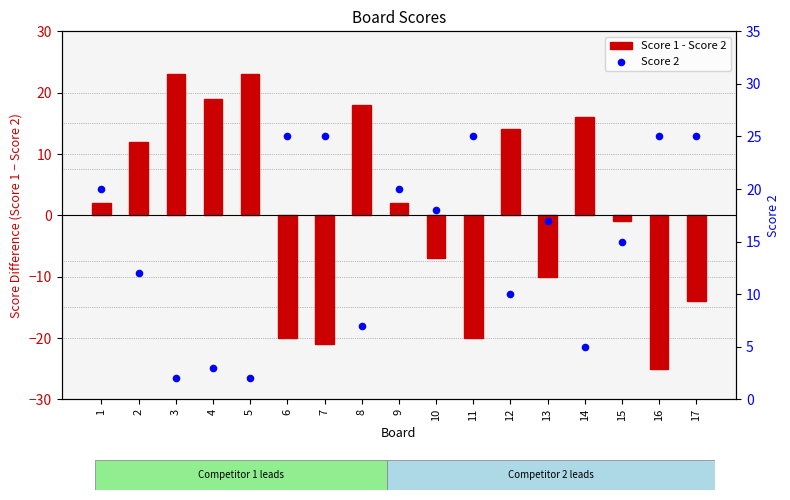

At how many categories does at least one series exceed -8?

17